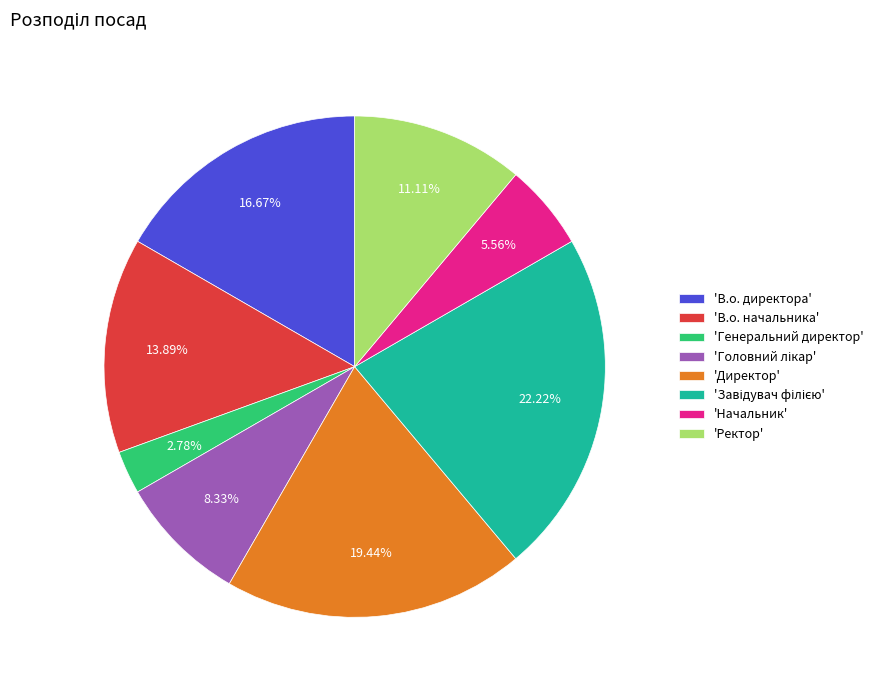

Is the sum of 'Генеральний директор' and 'В.о. начальника' greater than half?

No